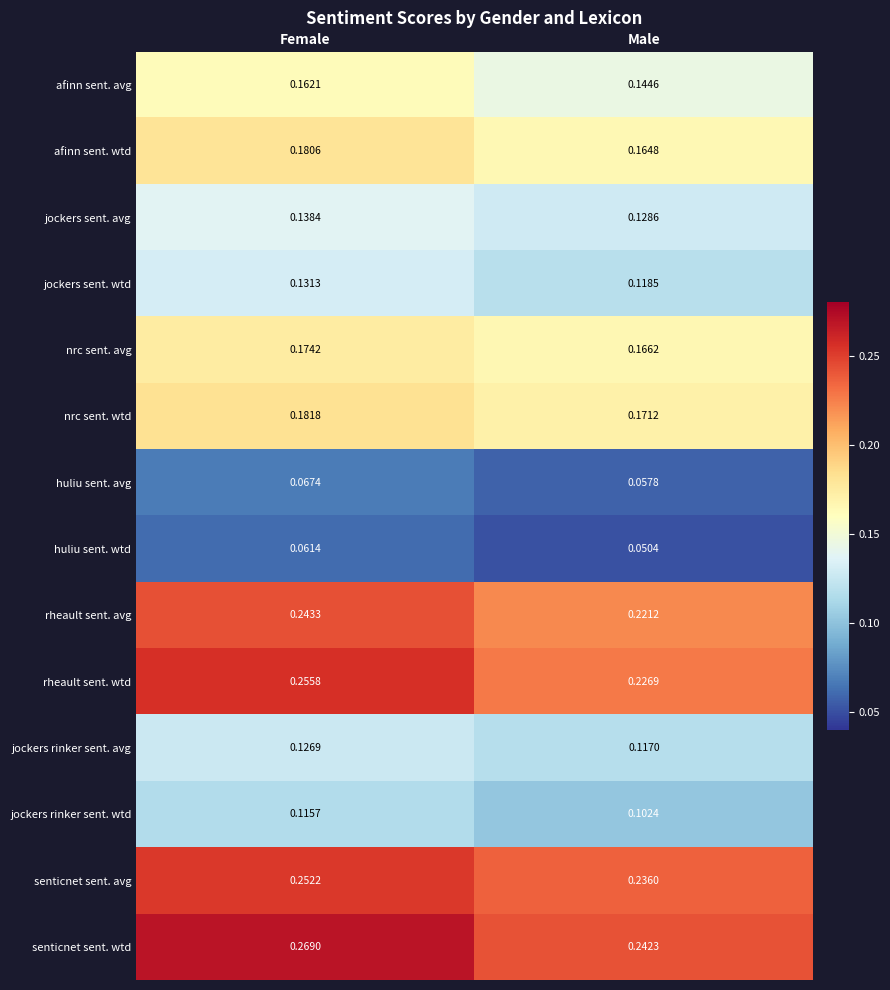

Which series has the largest range (max minus min)?

rheault sent. wtd